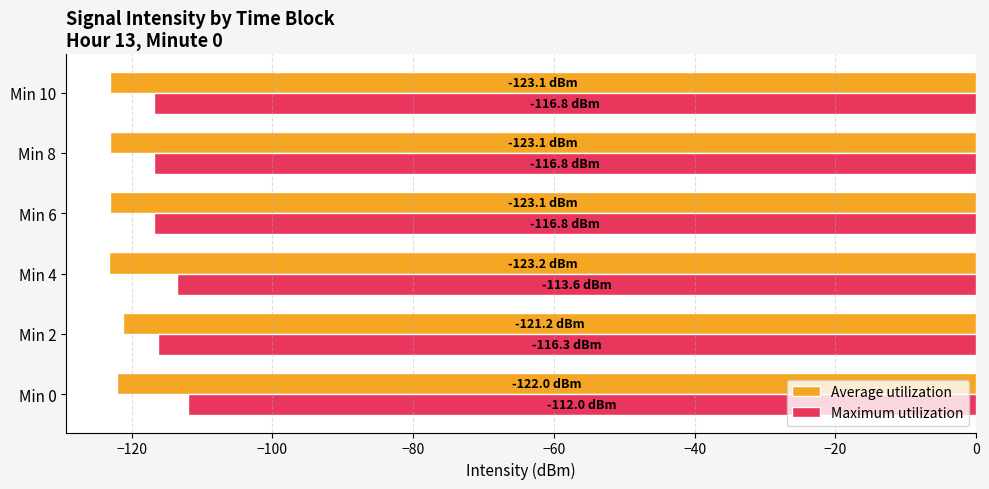

List the series in order of their overall mean, highest first.

Maximum utilization, Average utilization